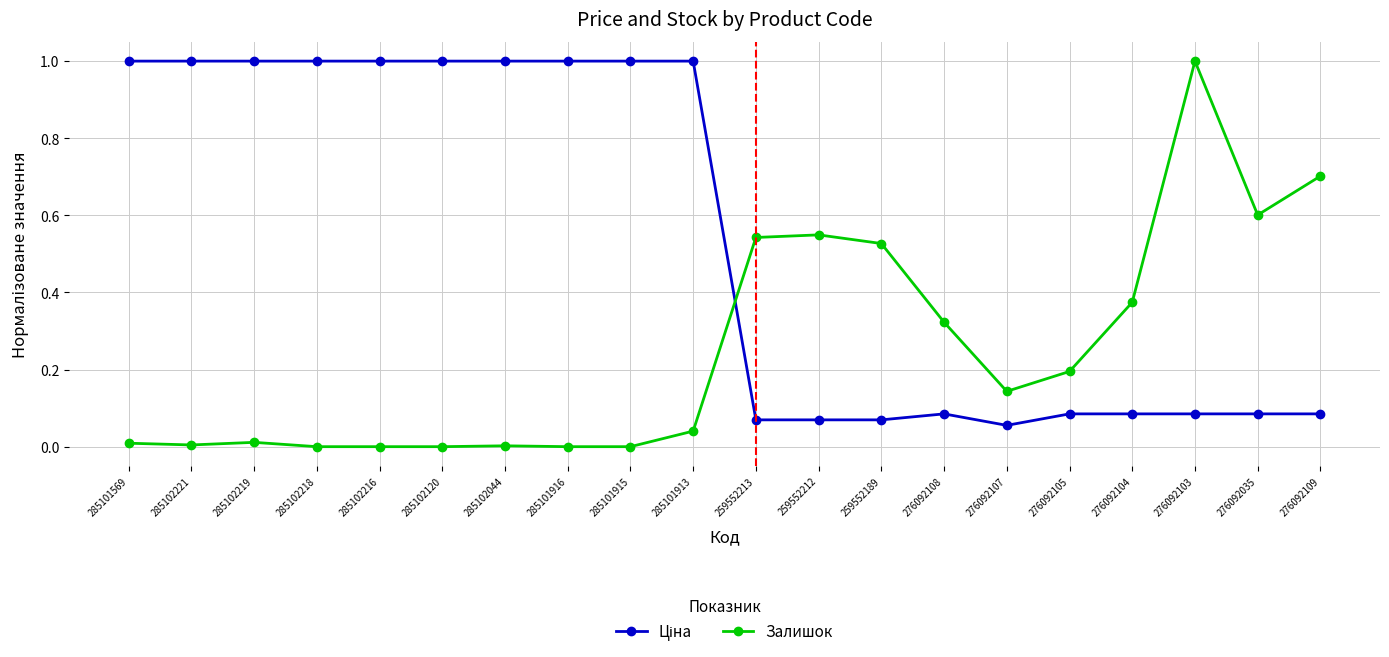

What is the label of the 15th point from the right?

285102120